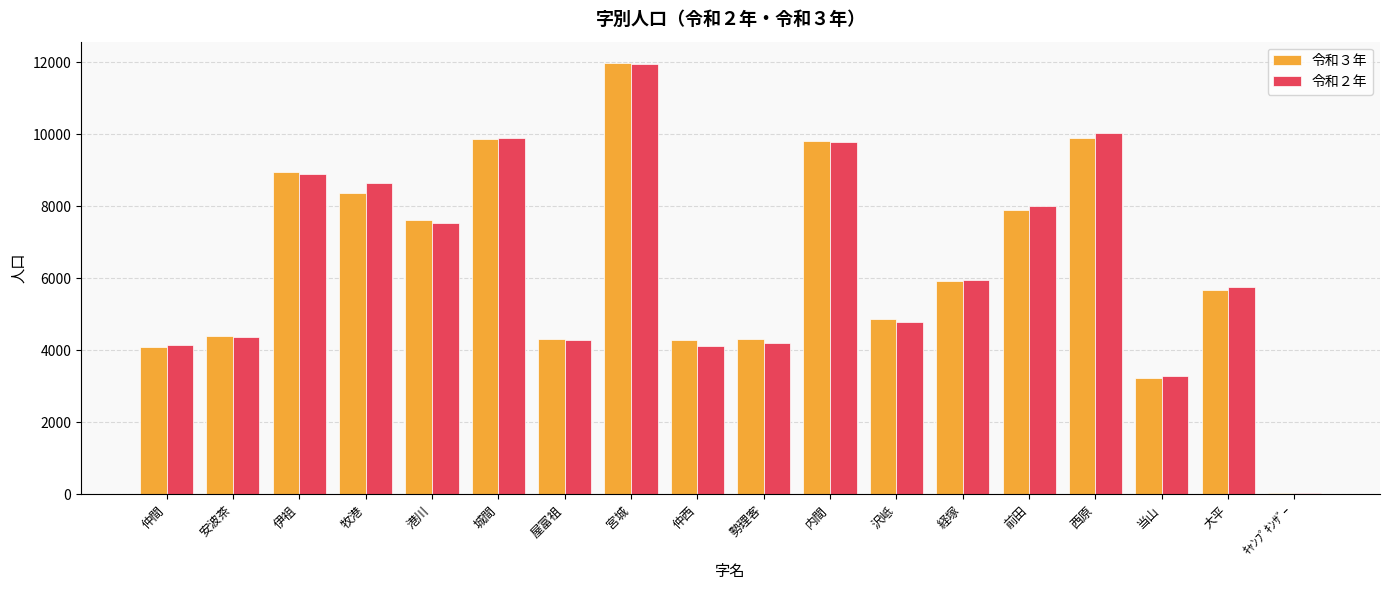

Are the bars grouped side by side (vs. stacked)?

Yes